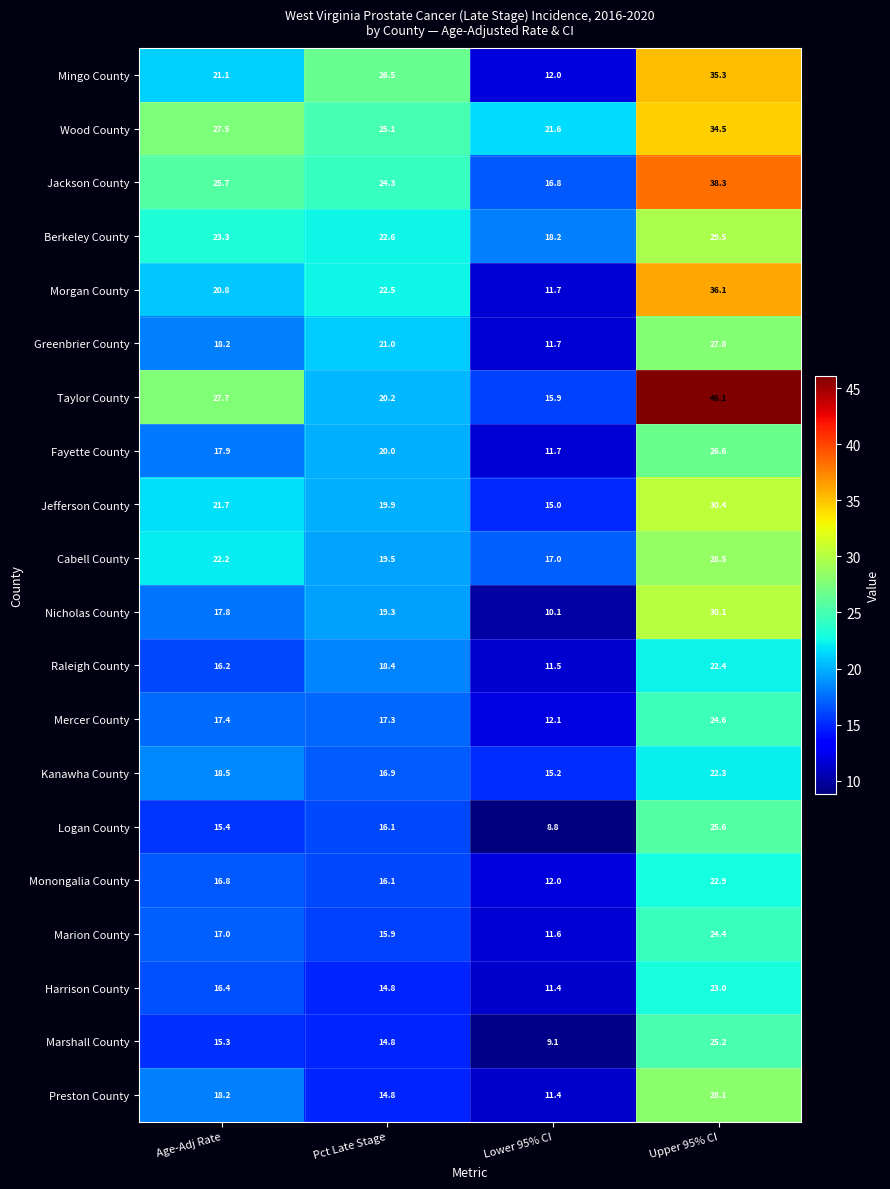

Where does the Harrison County series first go above 16?

Age-Adj Rate